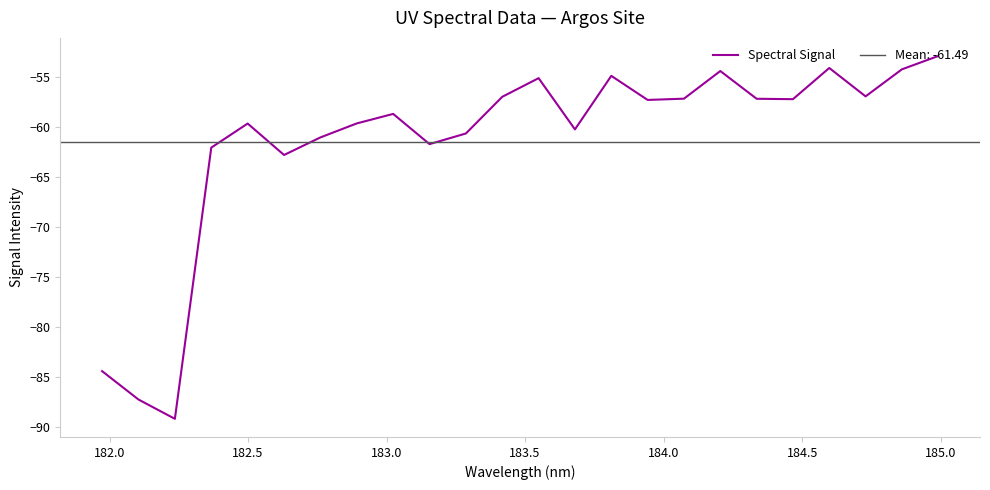

What is the lowest value of the Spectral Signal series?

-89.2